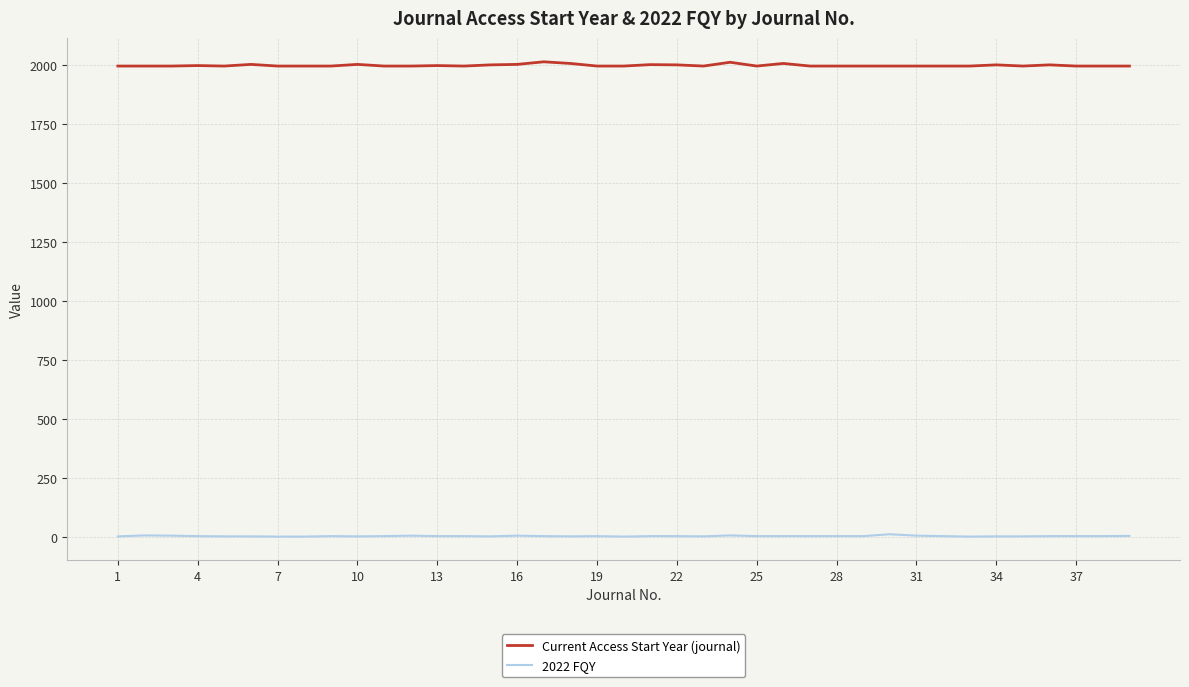

Which series has the largest range (max minus min)?

Current Access Start Year (journal)